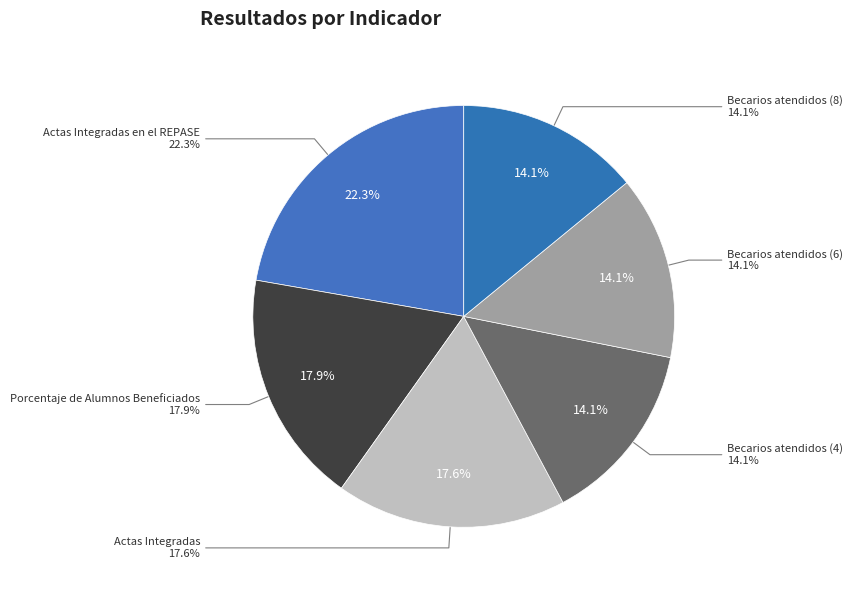

Which slice is the smallest?

Becarios atendidos (4)